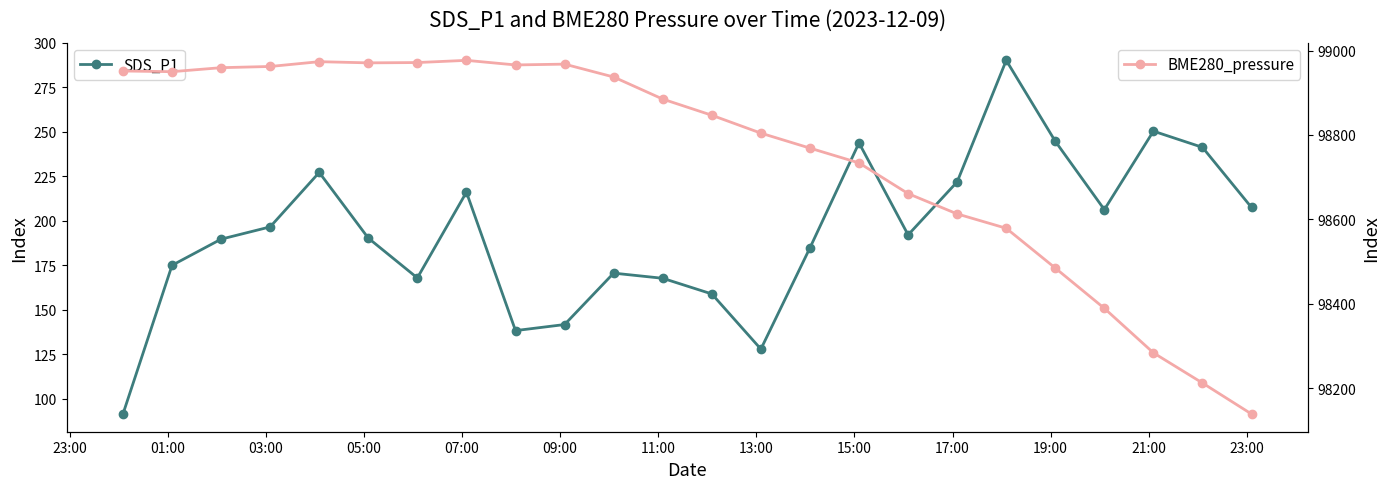

True or false: SDS_P1 has more than 0 interior local peaks.

True